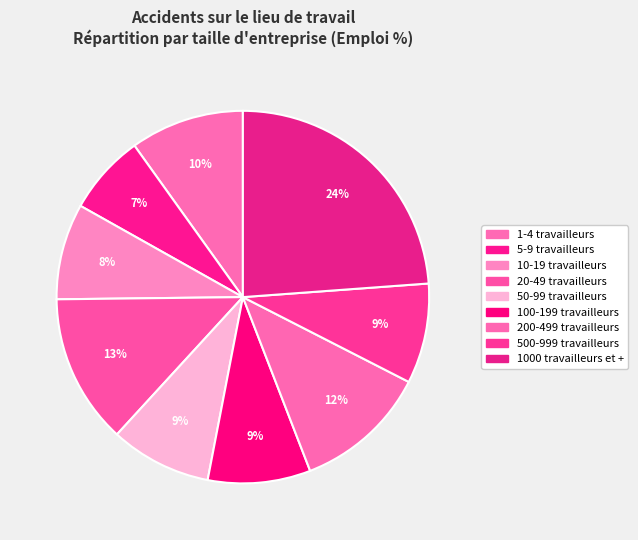

Count the number of slices in the pie.

9